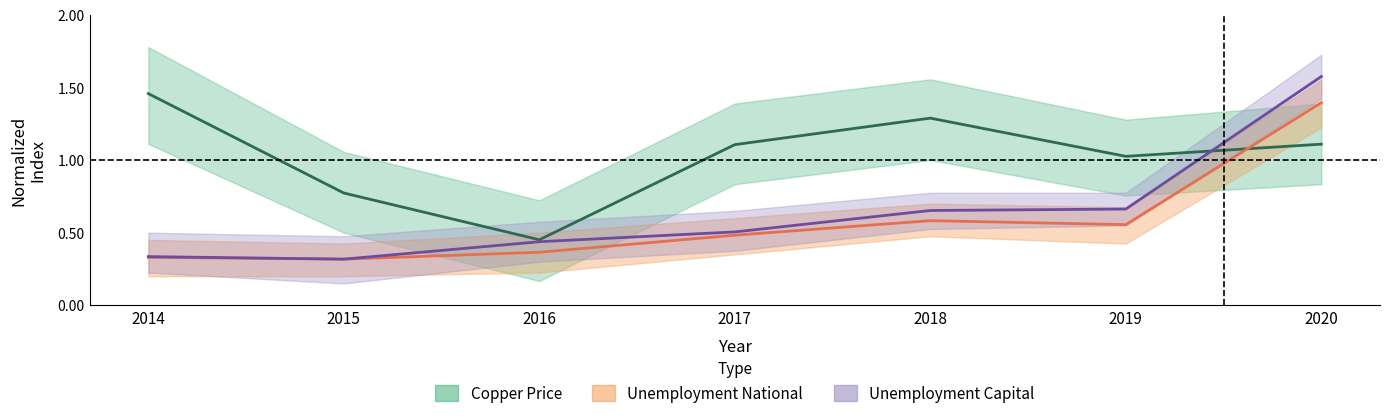

Between 2014 and 2018, which series saw the biggest shift?

Unemployment Capital